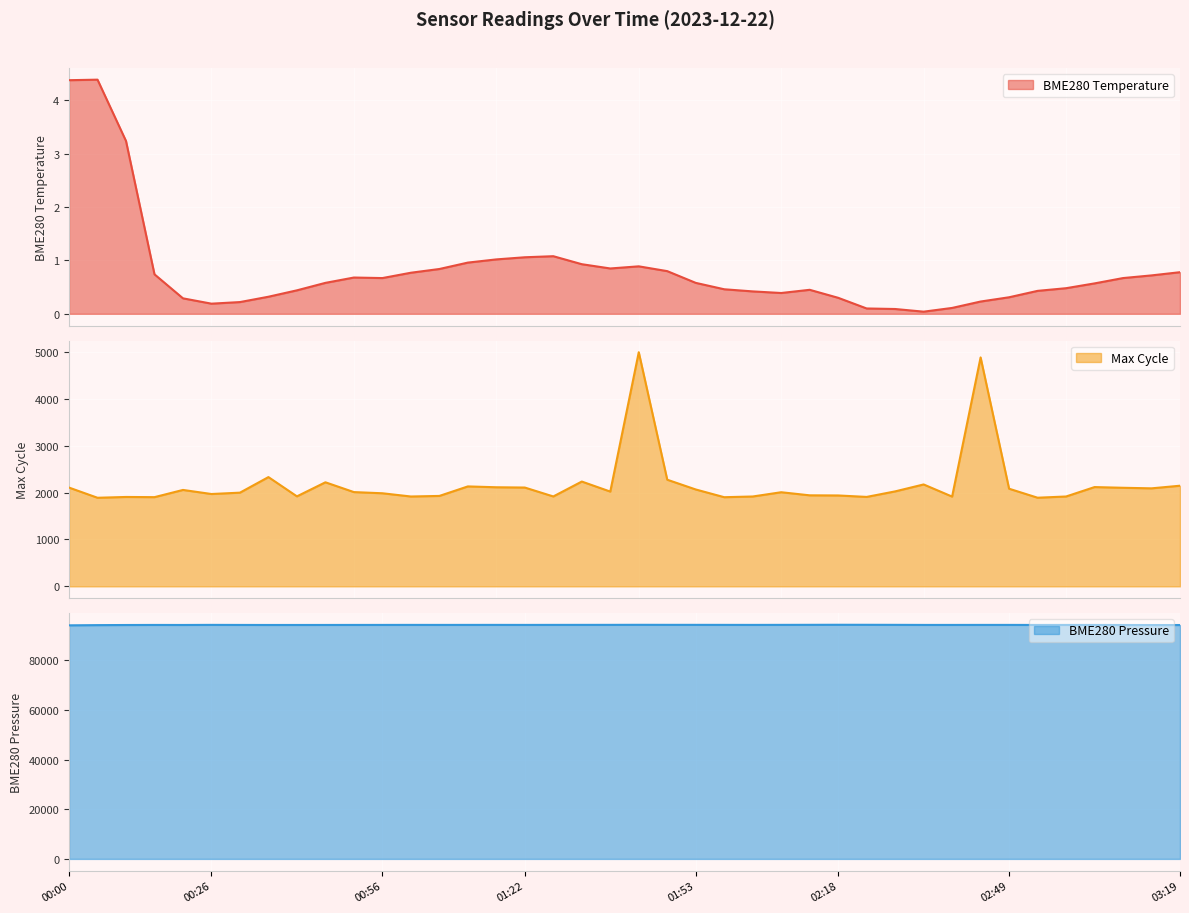

True or false: BME280_temperature and BME280_pressure intersect in this chart.

False